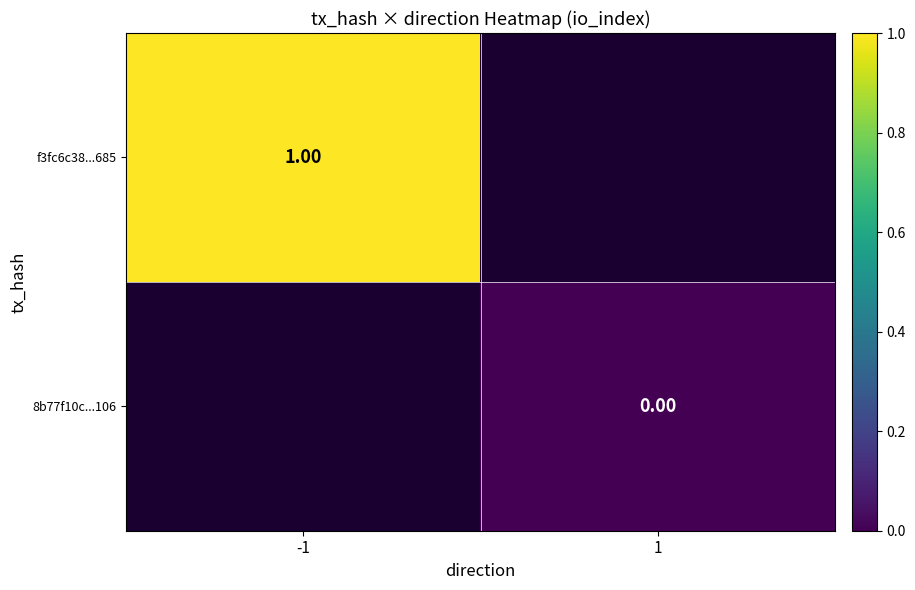

Count the number of categories in the chart.

2